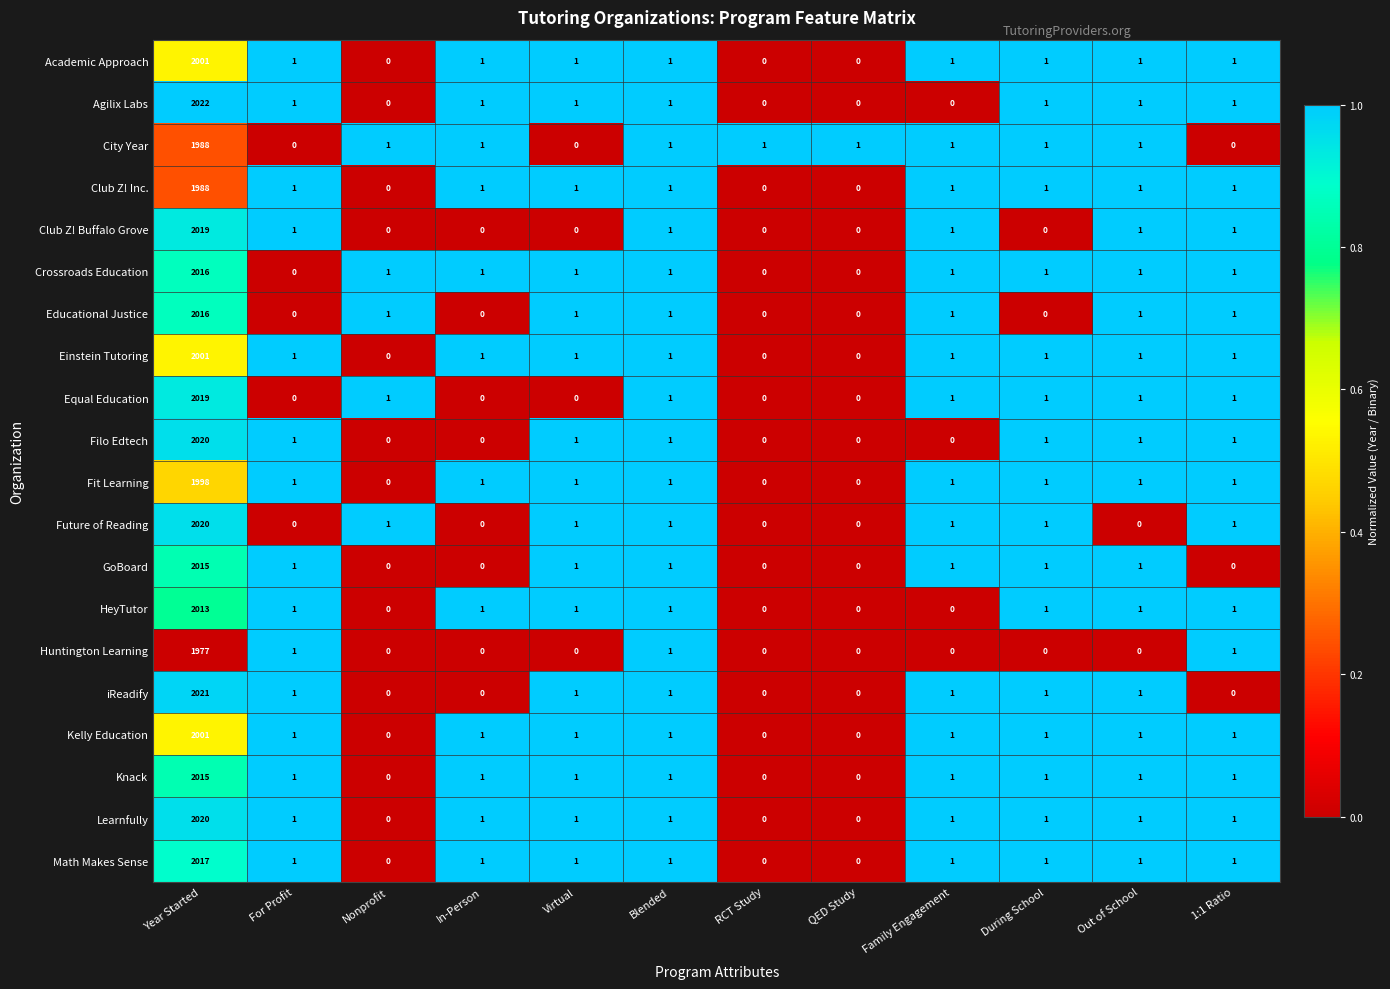

Count the number of categories in the chart.

12